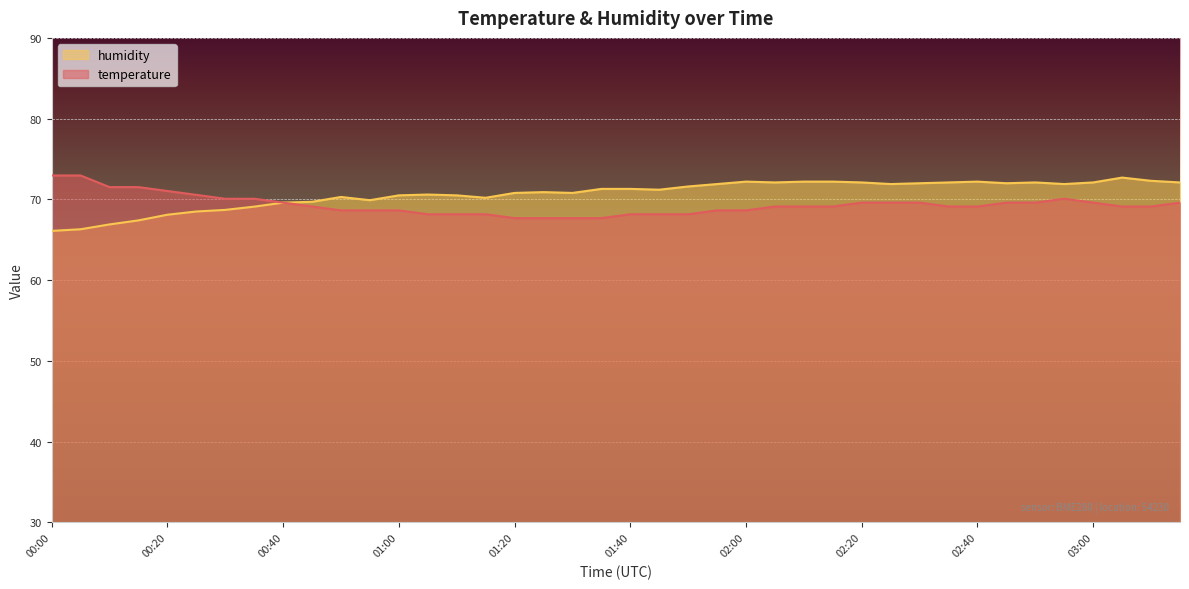

How many values in the temperature series are below 69?

15